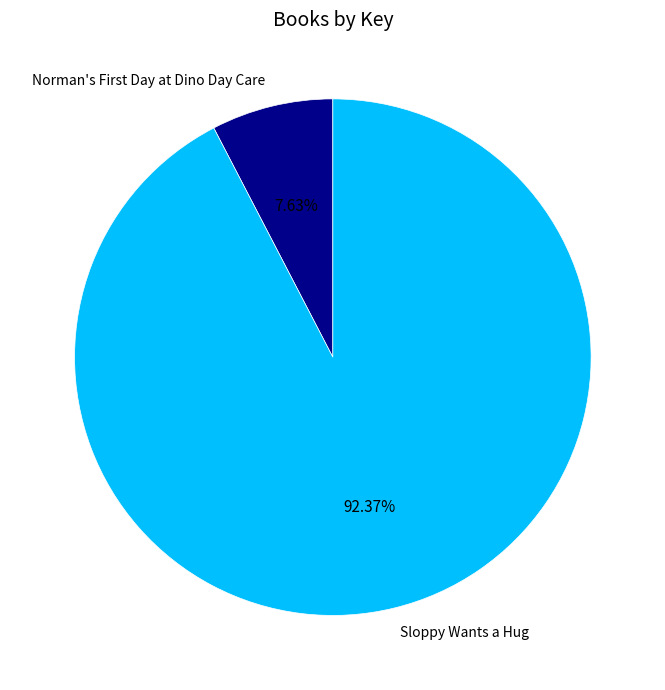

What is the majority slice?

Sloppy Wants a Hug